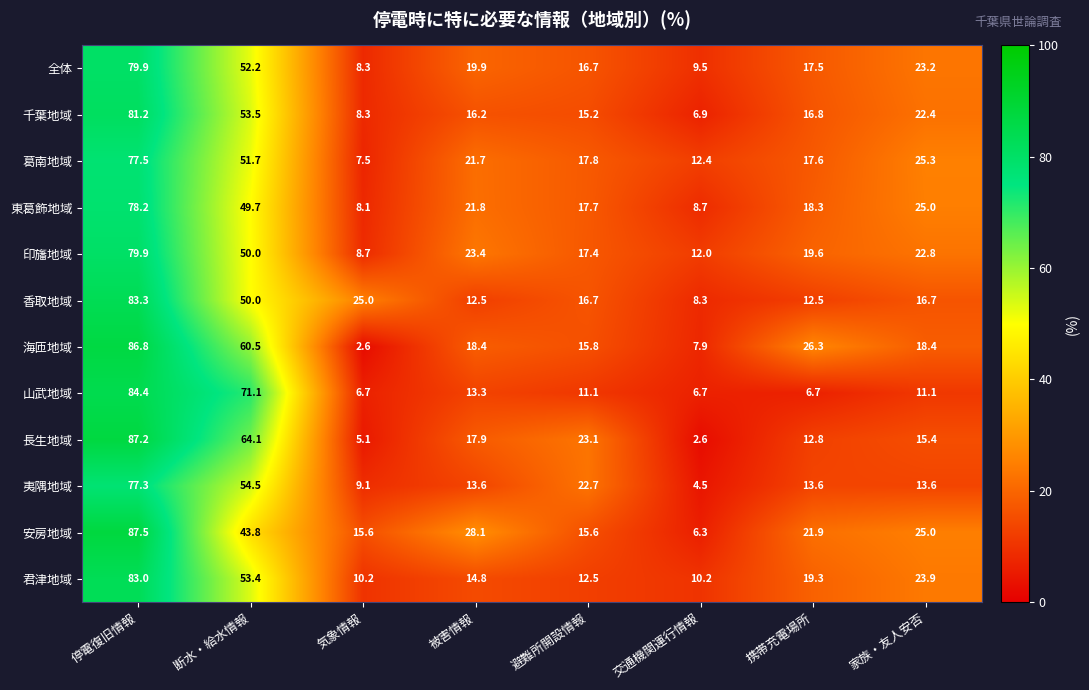

Rank the categories by 長生地域 value from highest to lowest.

停電復旧情報, 断水・給水情報, 避難所開設情報, 被害情報, 家族・友人安否, 携帯充電場所, 気象情報, 交通機関運行情報